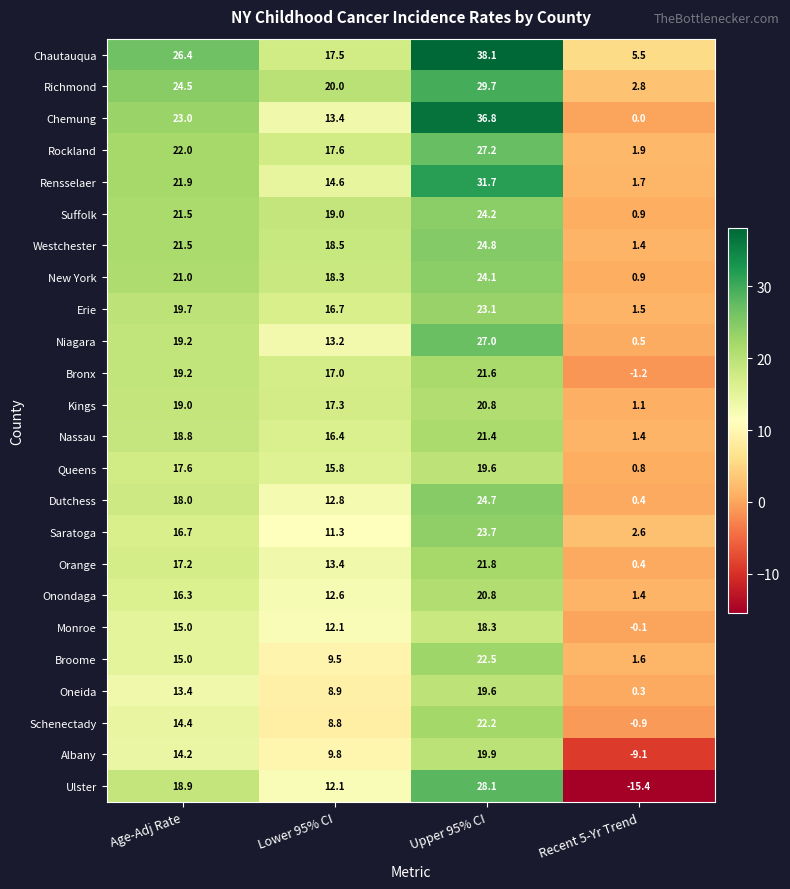

What is the sum of the Erie values at Recent 5-Yr Trend and Lower 95% CI?

18.2